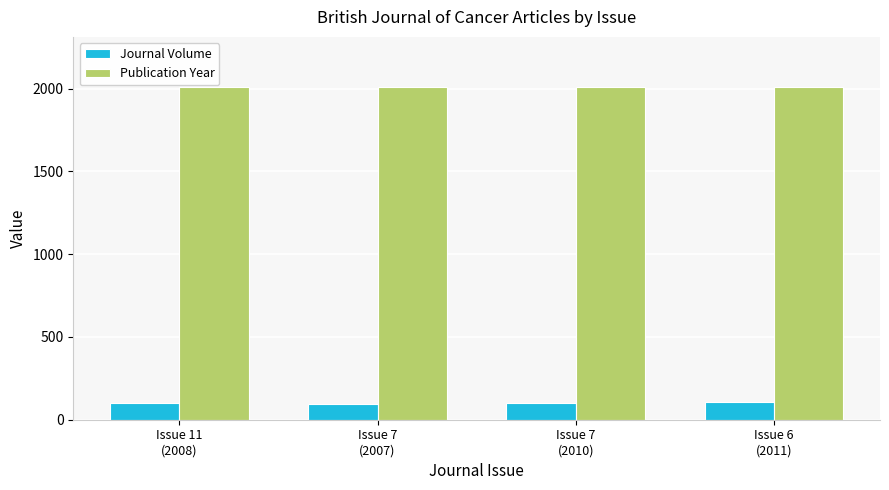

What is the average value of the Publication Year series?

2009